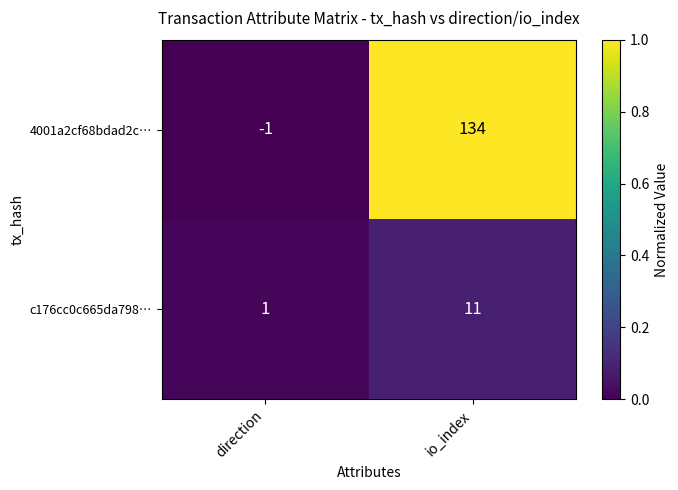

The c176cc0c665da798… series shows 0 at direction. True or false?

False